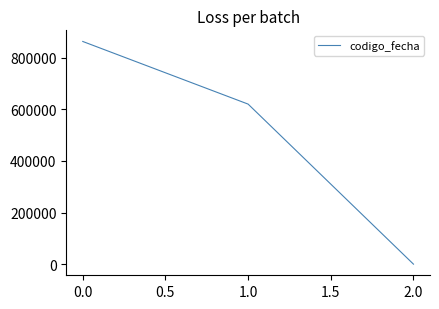

Between 1.0 and 2.0, which is larger?

1.0